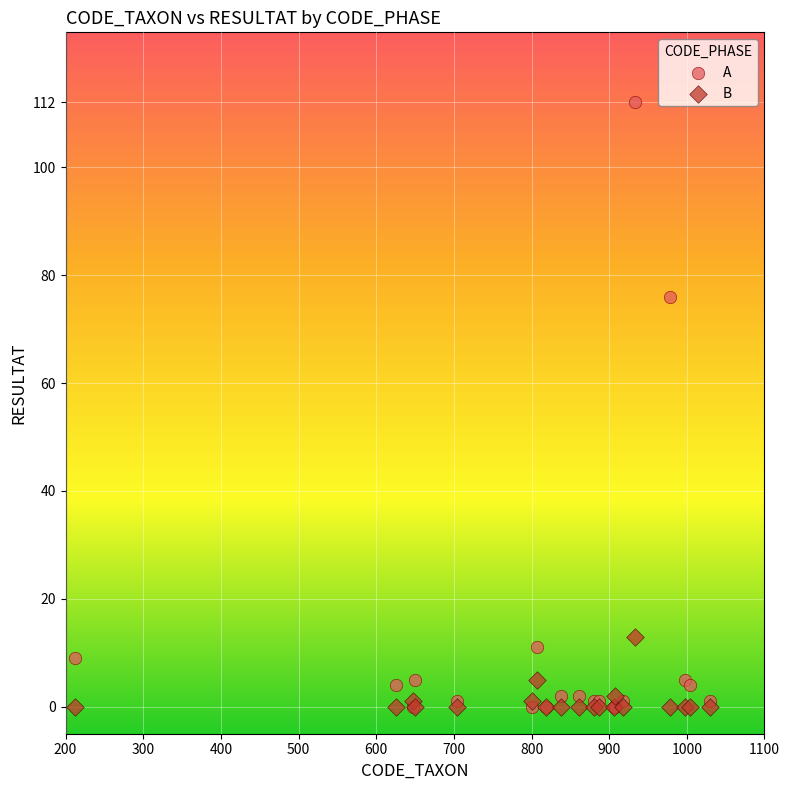

In the A series, what Y value is closest to 56?

76